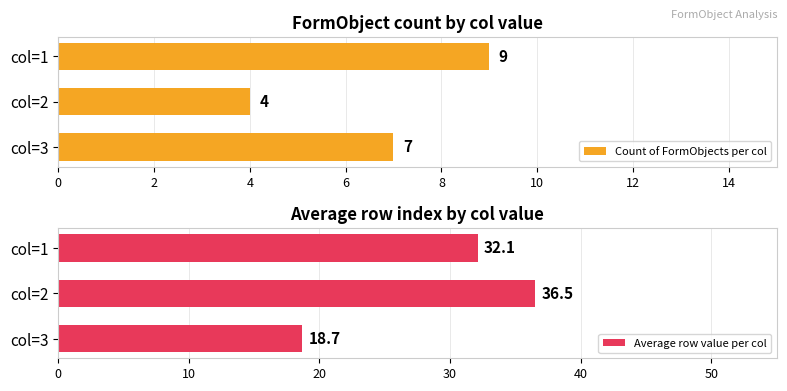

What is the difference between the Average row value per col values at col=2 and col=1?

4.4